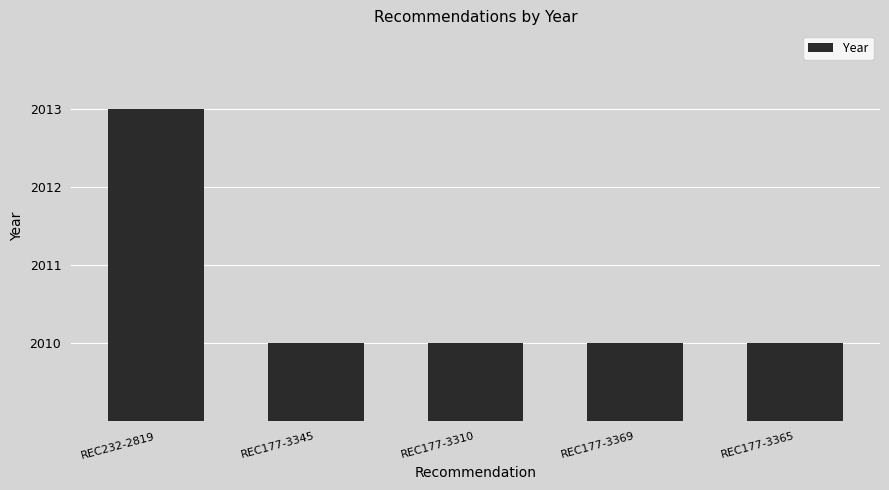

Reading right to left, list all the values displayed in this chart.

2010	2010	2010	2010	2013